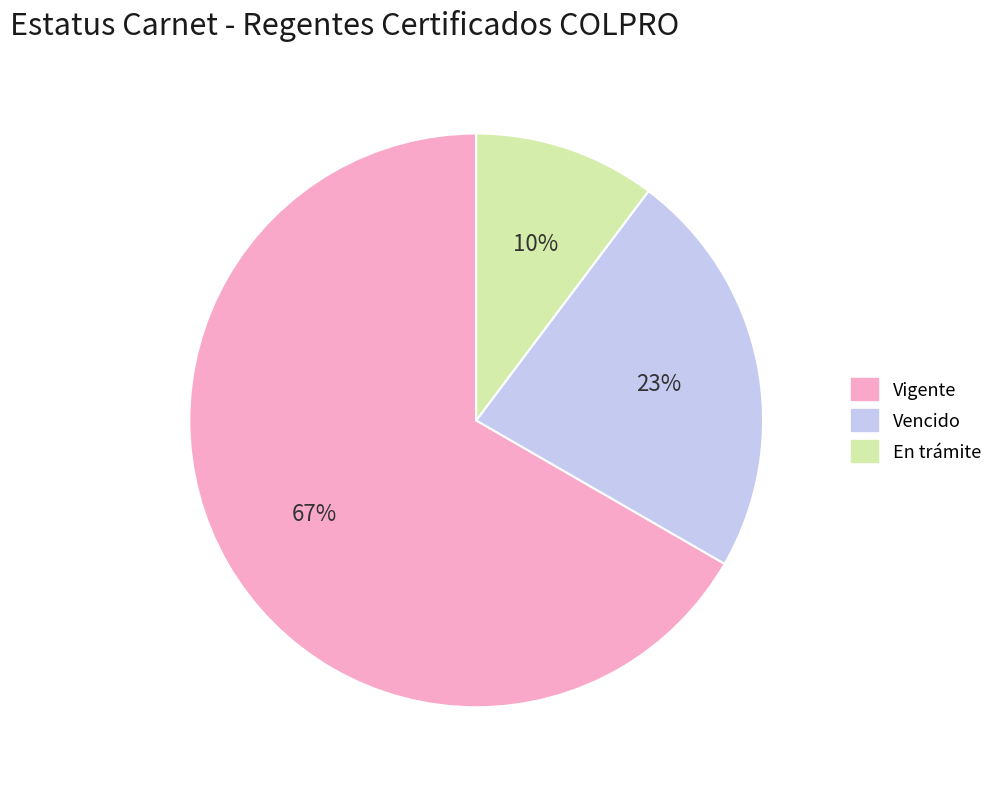

True or false: Vigente accounts for 67% of the total.

True